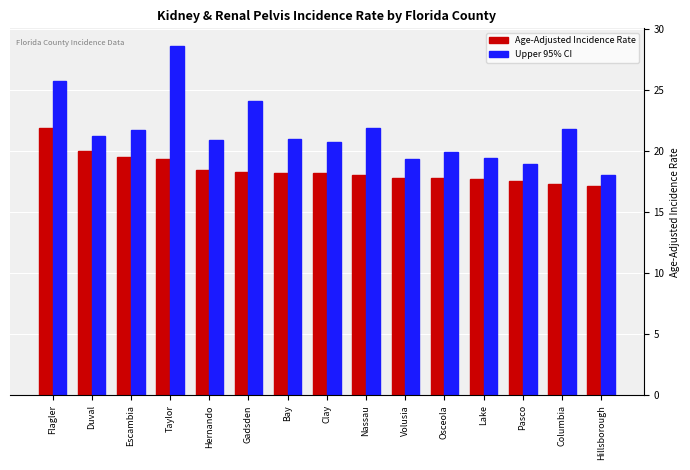

Which category has the highest value in the Age-Adjusted Incidence Rate series?

Flagler